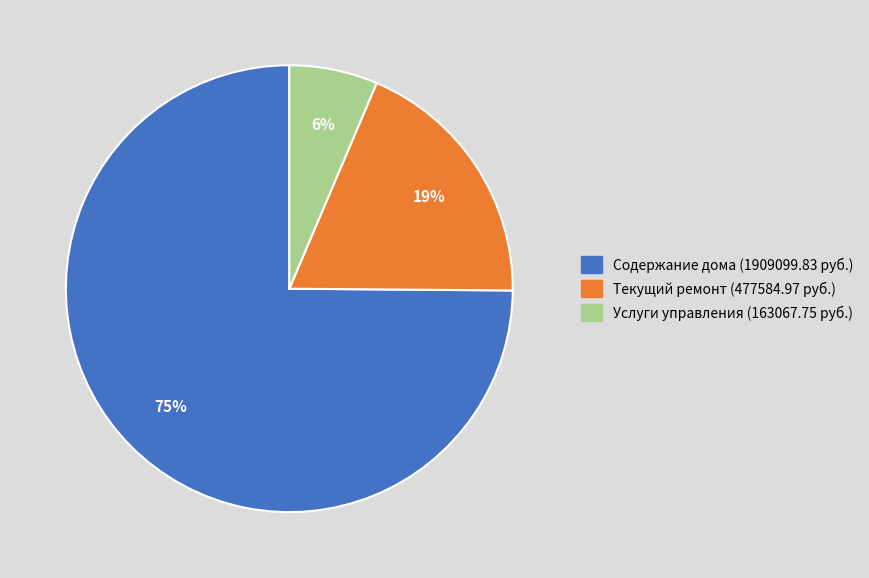

To the nearest percent, what is the average slice percentage?

33%